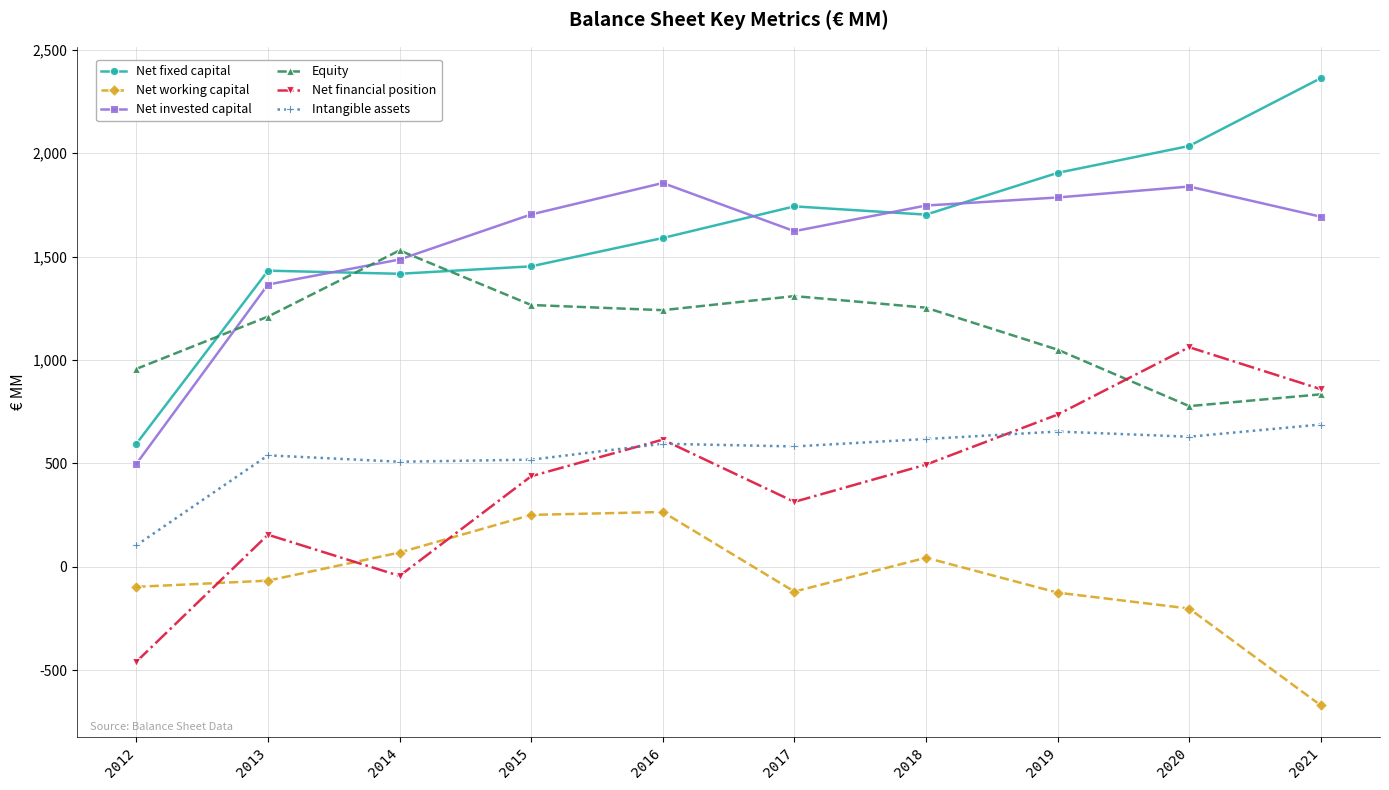

How many distinct data groups are displayed?

6